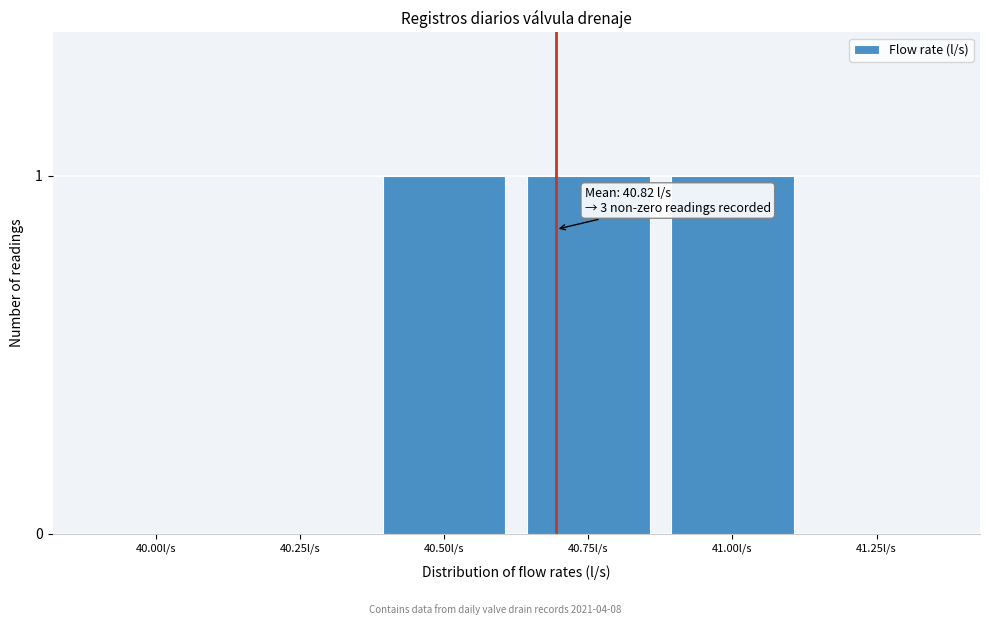

Reading right to left, transcribe all the data shown in this chart.

41.25l/s=0	41.00l/s=1	40.75l/s=1	40.50l/s=1	40.25l/s=0	40.00l/s=0